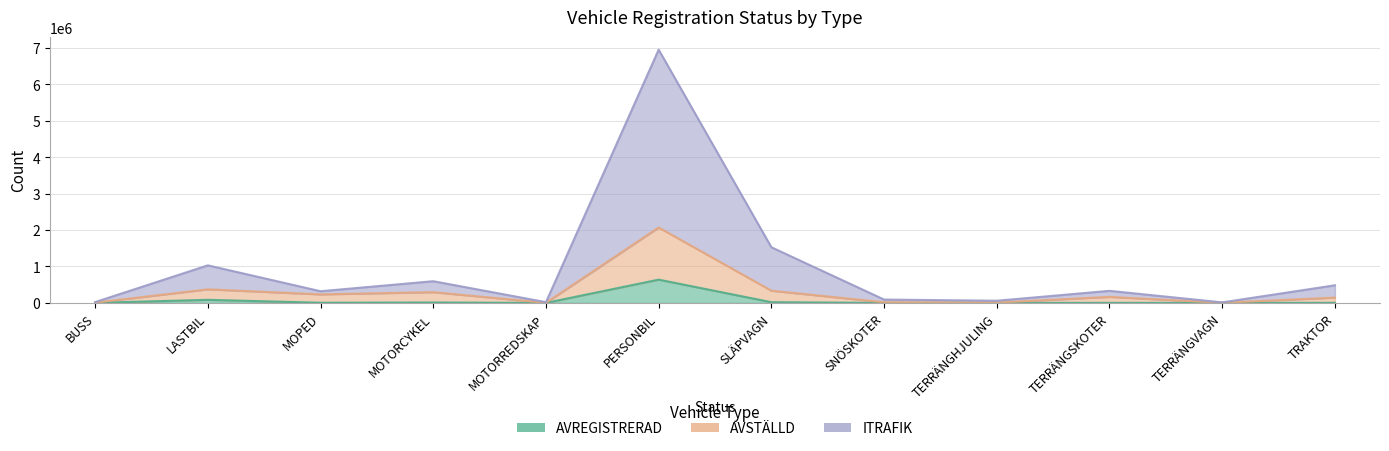

How many interior local valleys does the AVSTÄLLD series have?

4